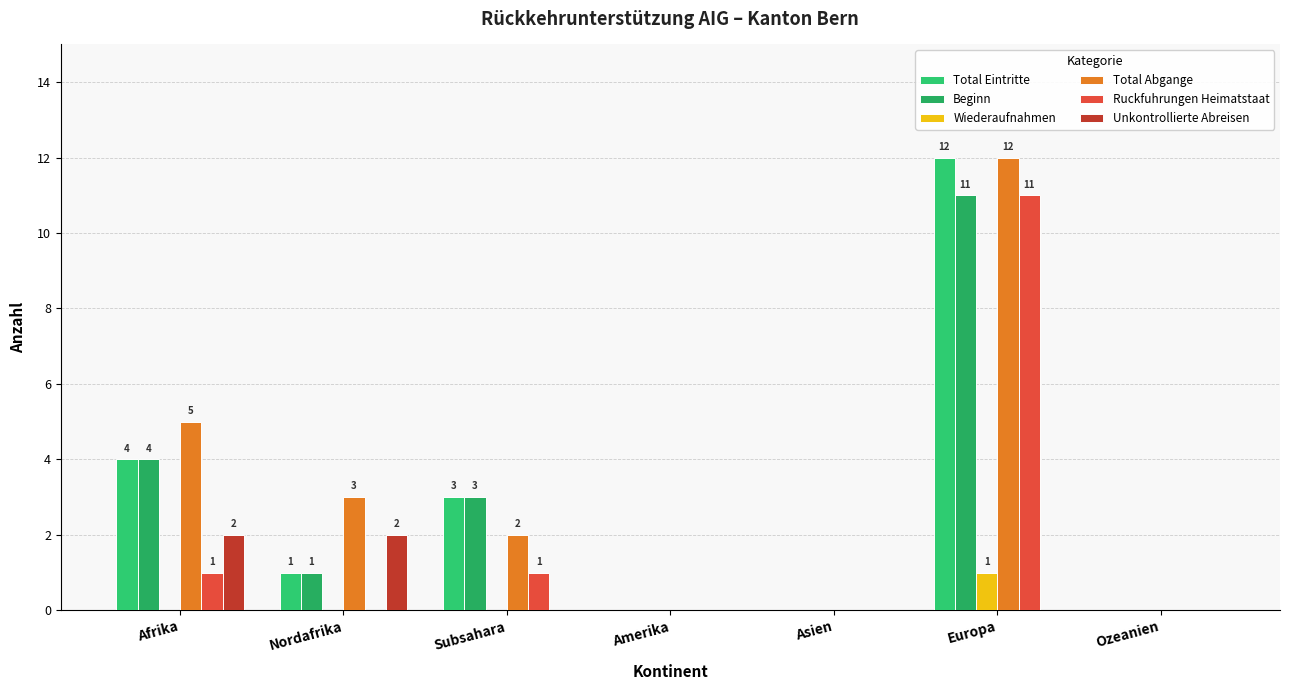

How many distinct data groups are displayed?

6